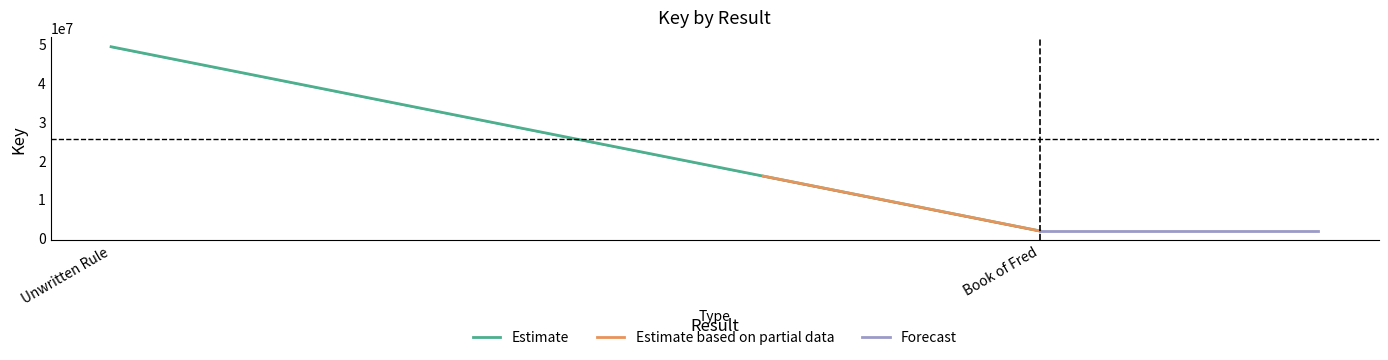

True or false: Result has a value of 2 at Unwritten Rule.

False